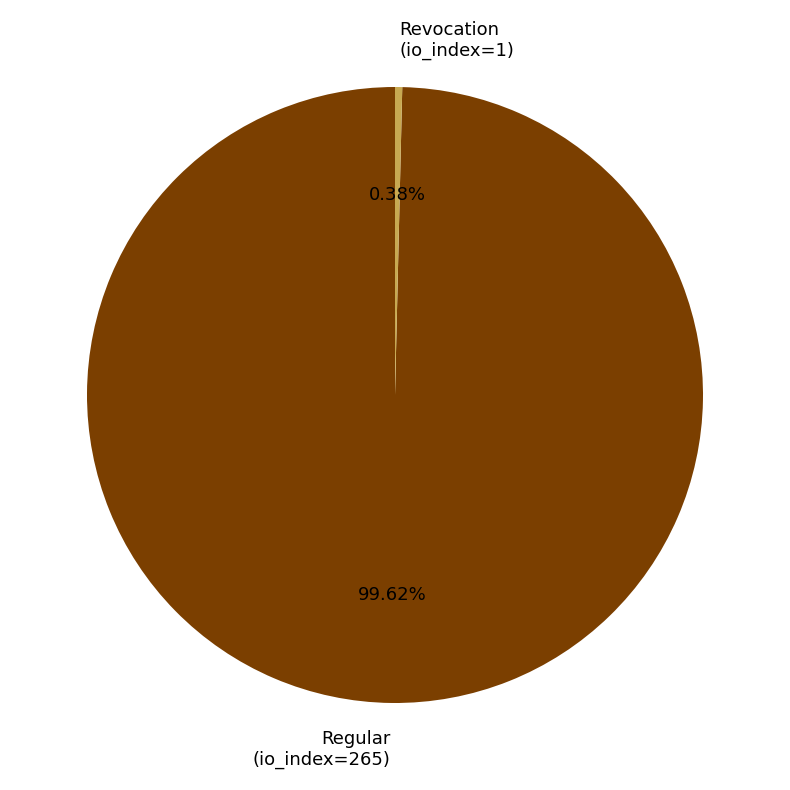

Is there a majority slice in this chart?

Yes